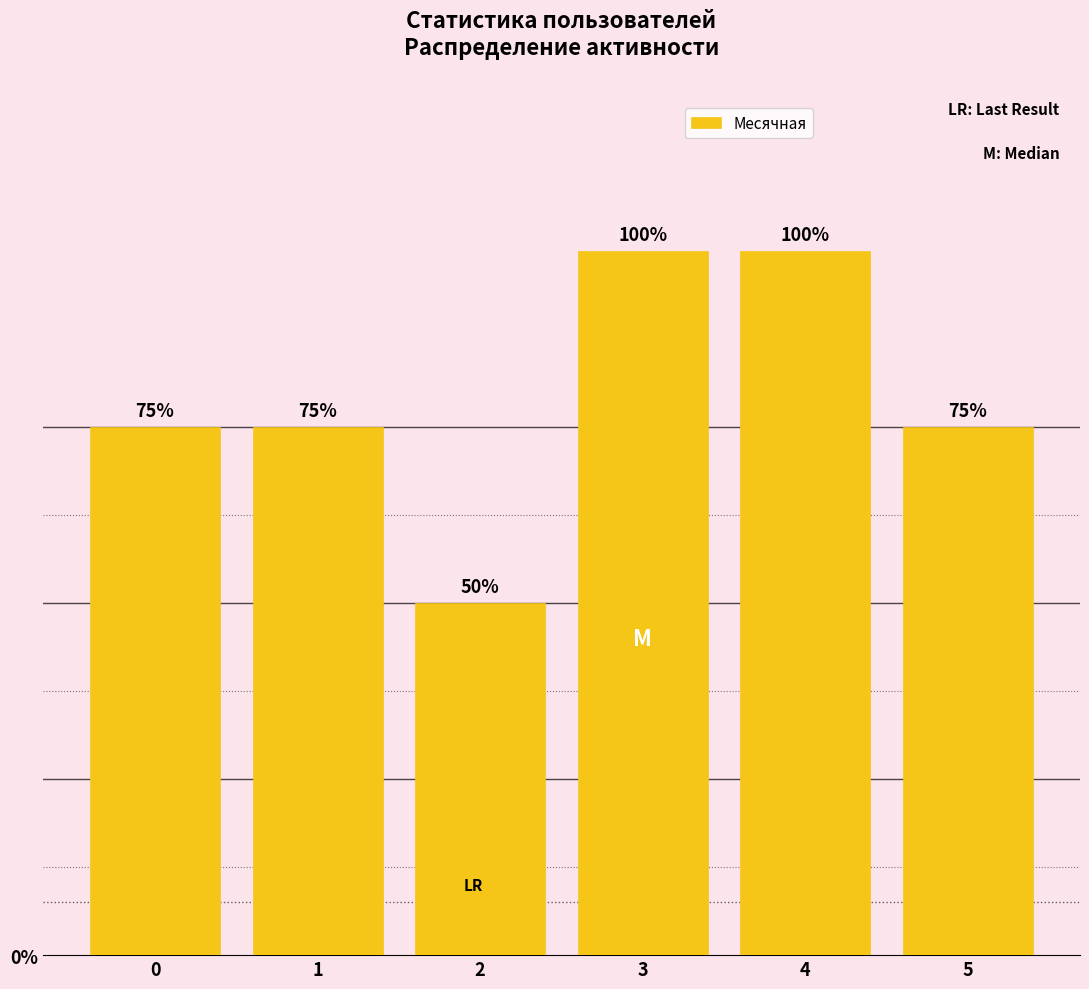

Reading left to right, list all the values displayed in this chart.

0=3	1=3	2=2	3=4	4=4	5=3